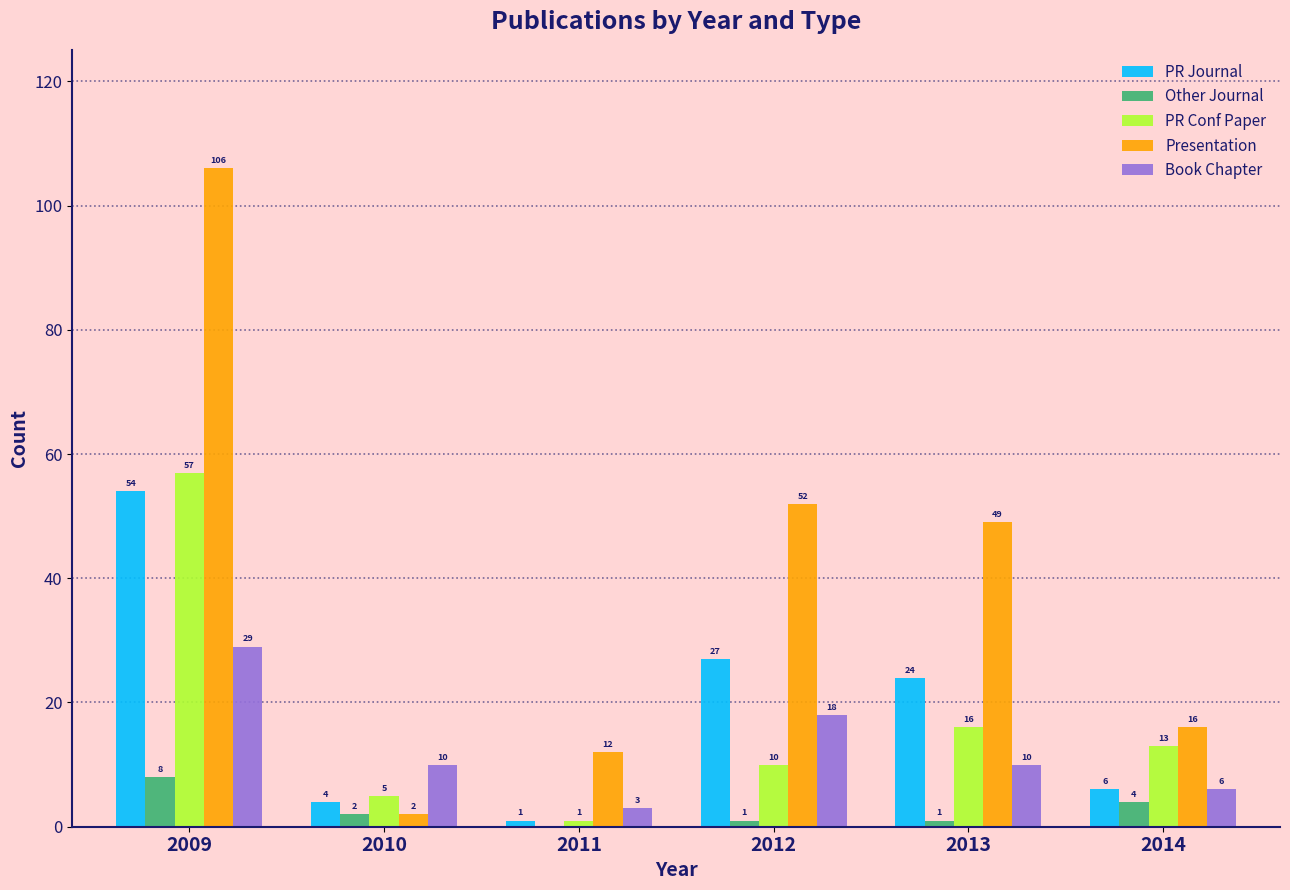

Reading right to left, what are all the values shown in this chart?

PR Journal: 2014=6	2013=24	2012=27	2011=1	2010=4	2009=54
Other Journal: 2014=4	2013=1	2012=1	2011=0	2010=2	2009=8
PR Conf Paper: 2014=13	2013=16	2012=10	2011=1	2010=5	2009=57
Presentation: 2014=16	2013=49	2012=52	2011=12	2010=2	2009=106
Book Chapter: 2014=6	2013=10	2012=18	2011=3	2010=10	2009=29